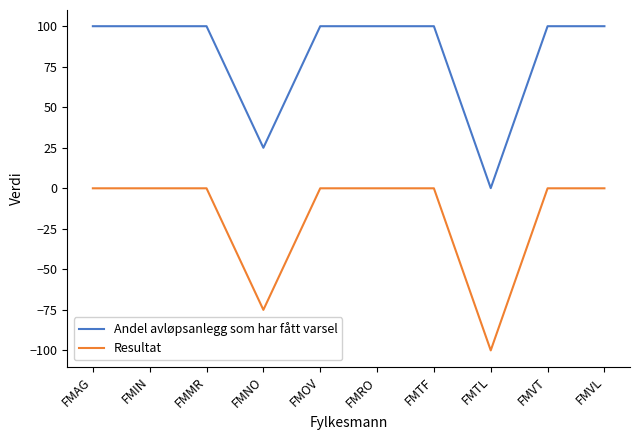

What is the minimum value for Andel avløpsanlegg som har fått varsel?

0.1